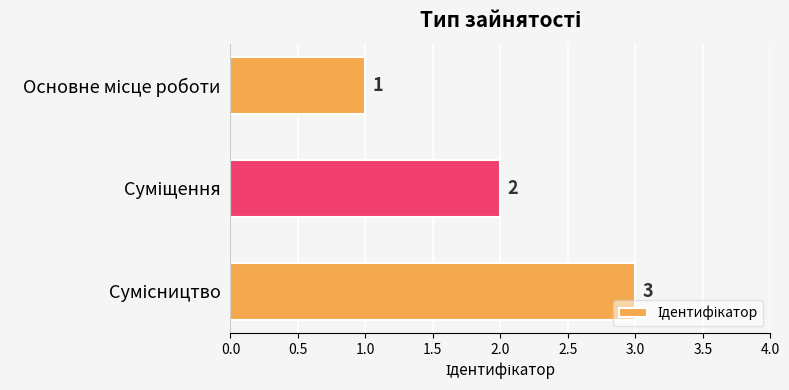

What is the maximum value shown in the chart?

3